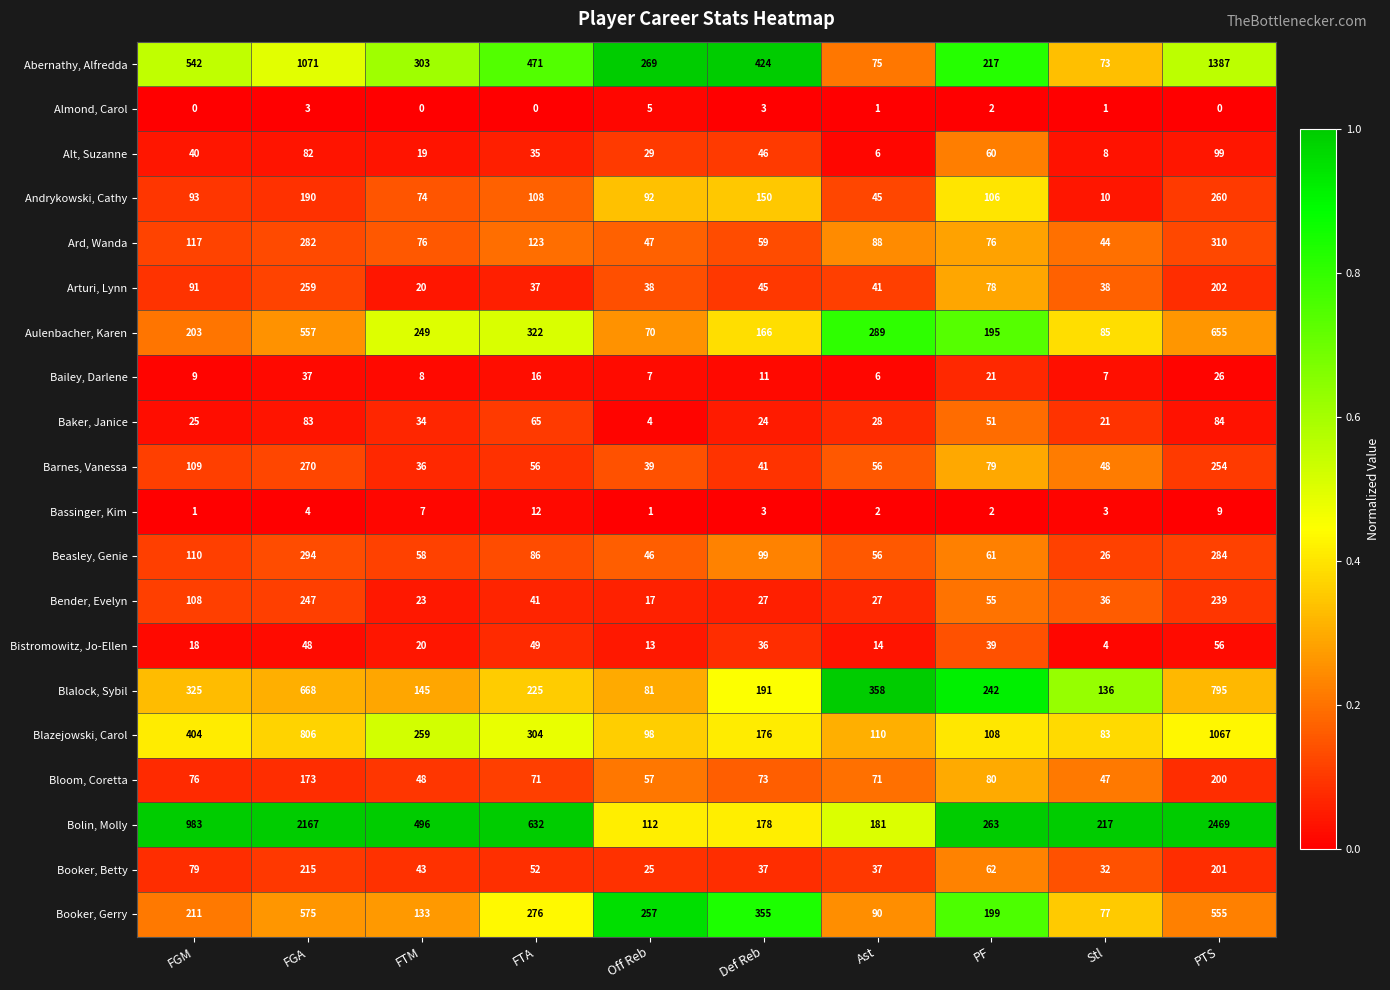

Where is Aulenbacher, Karen nearest to the value 362?

FTA